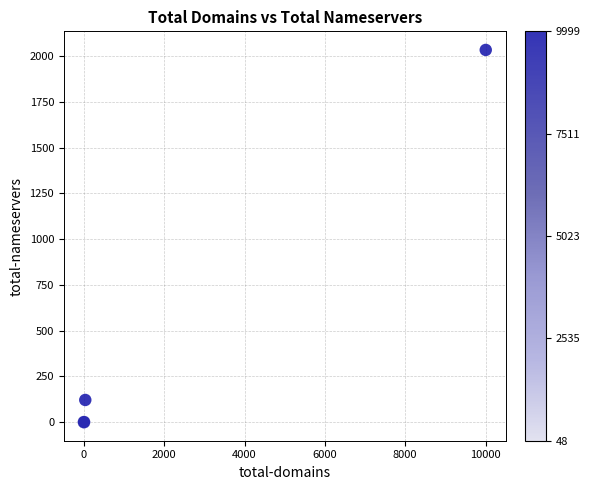

What Y value in the scatter plot is closest to 1016?

121